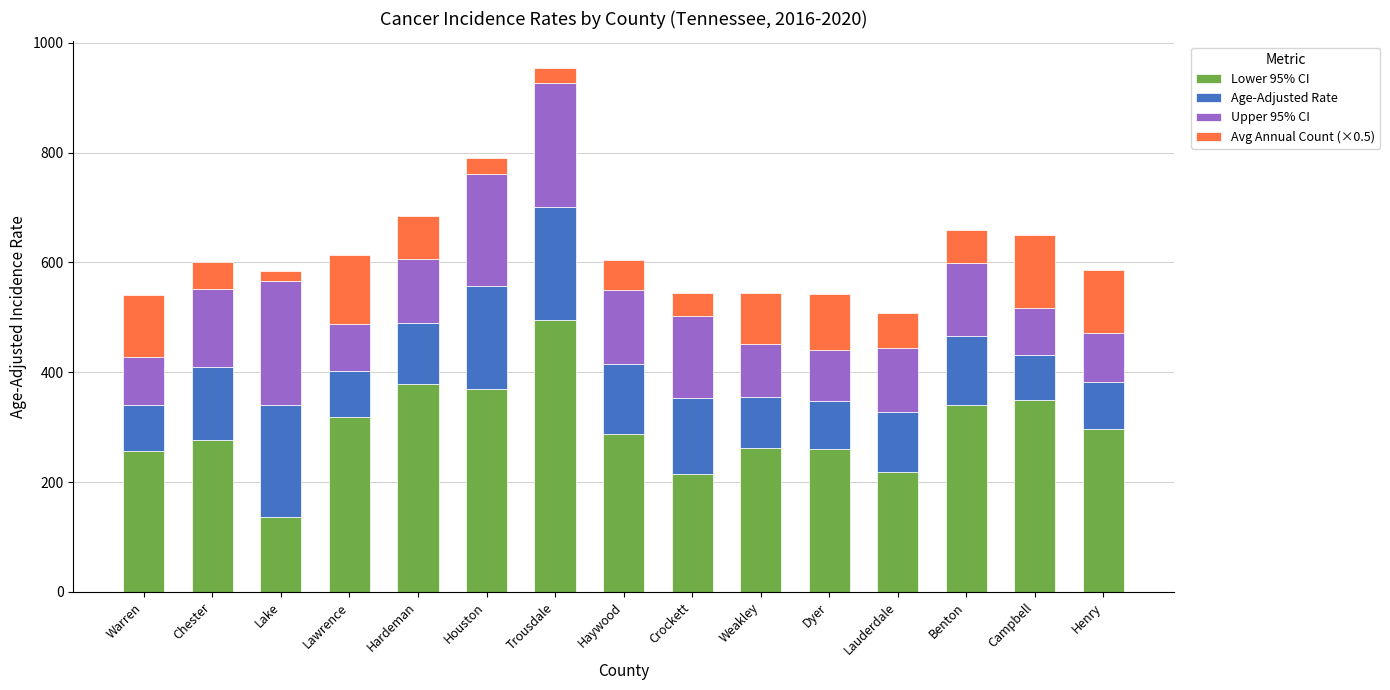

What is the average value of the Lower 95% CI series?

297.6